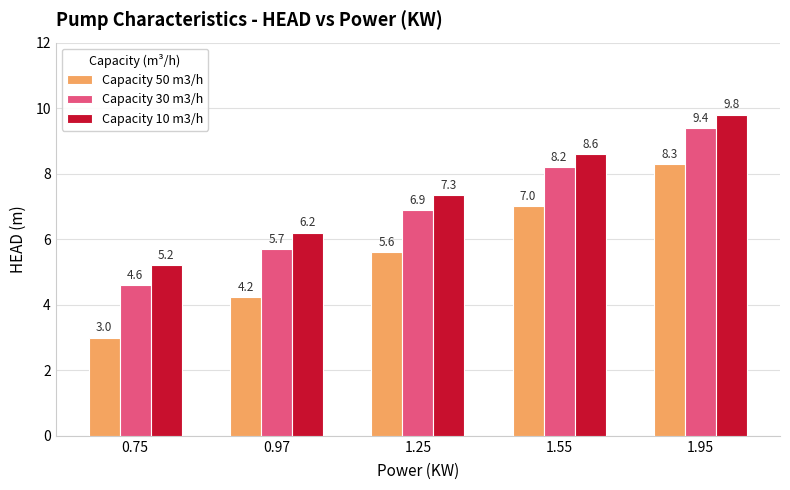

How many data points in Capacity 10 m3/h are above 7?

3